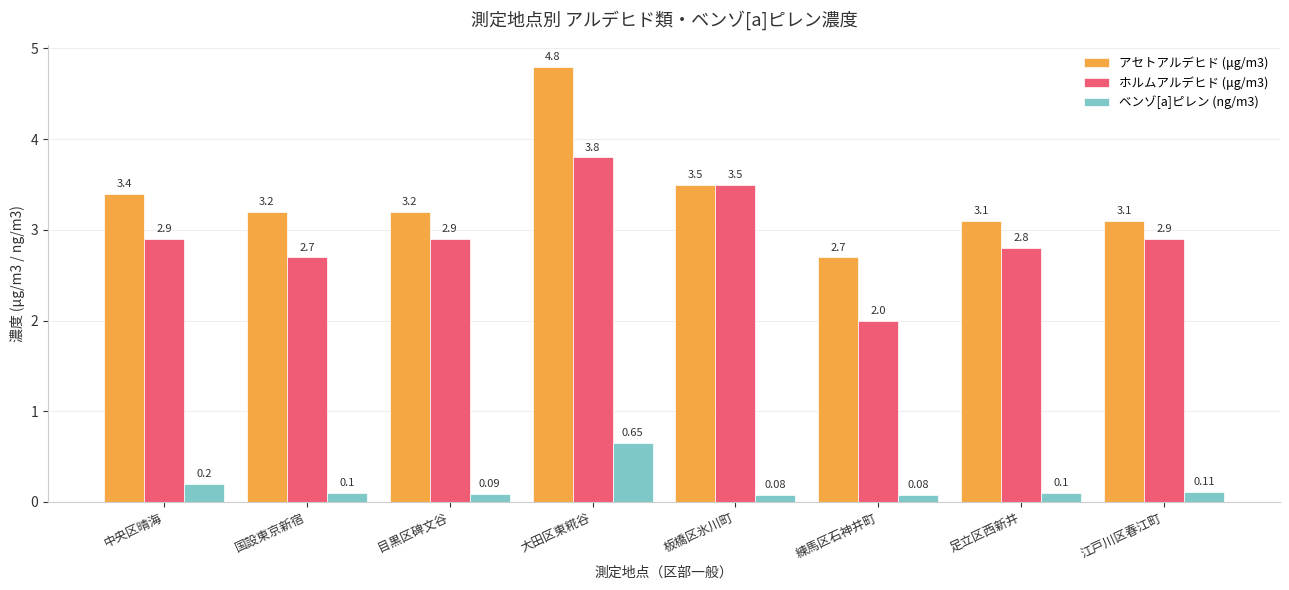

Which series has the largest range (max minus min)?

アセトアルデヒド (μg/m3)